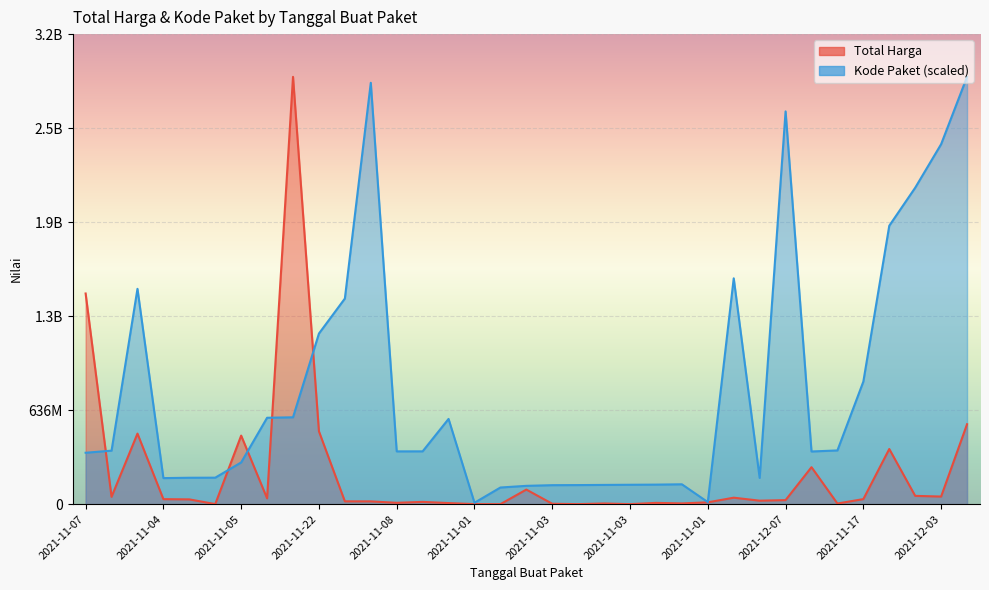

At which category does Total Harga reach its first local peak?

2021-11-24